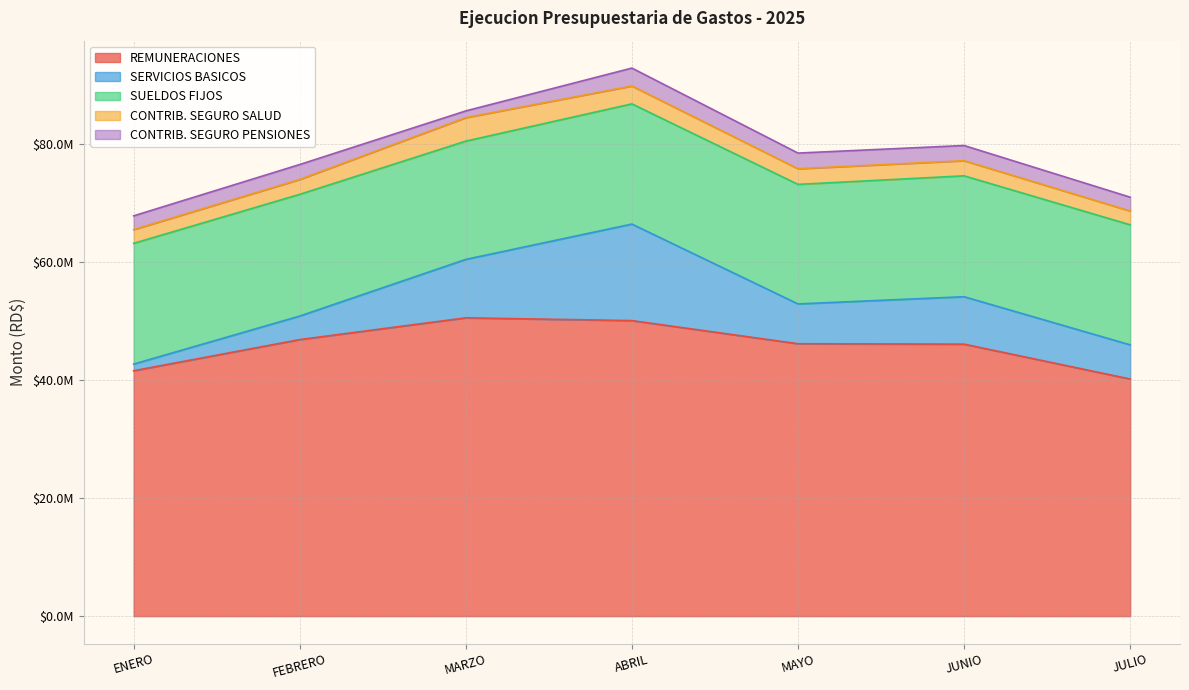

Reading right to left, what are all the values shown in this chart?

REMUNERACIONES: JULIO=40184206.5	JUNIO=46090444.7	MAYO=46162820.3	ABRIL=50082541.1	MARZO=50551761.2	FEBRERO=46866086.7	ENERO=41582734.3
SERVICIOS BASICOS: JULIO=5790537.4	JUNIO=8041025.8	MAYO=6749150.7	ABRIL=16360260.0	MARZO=9908911.5	FEBRERO=3990074.4	ENERO=1130663.9
SUELDOS FIJOS: JULIO=20343000.0	JUNIO=20487000.0	MAYO=20256000.0	ABRIL=20371000.0	MARZO=20040500.0	FEBRERO=20625500.0	ENERO=20462417.4
CONTRIB. SEGURO SALUD: JULIO=2336094.7	JUNIO=2563817.8	MAYO=2649402.5	ABRIL=3027158.3	MARZO=3977535.5	FEBRERO=2520592.5	ENERO=2324548.1
CONTRIB. SEGURO PENSIONES: JULIO=2345263.6	JUNIO=2573341.2	MAYO=2658749.9	ABRIL=3038851.4	MARZO=1142813.6	FEBRERO=2531707.4	ENERO=2335386.5